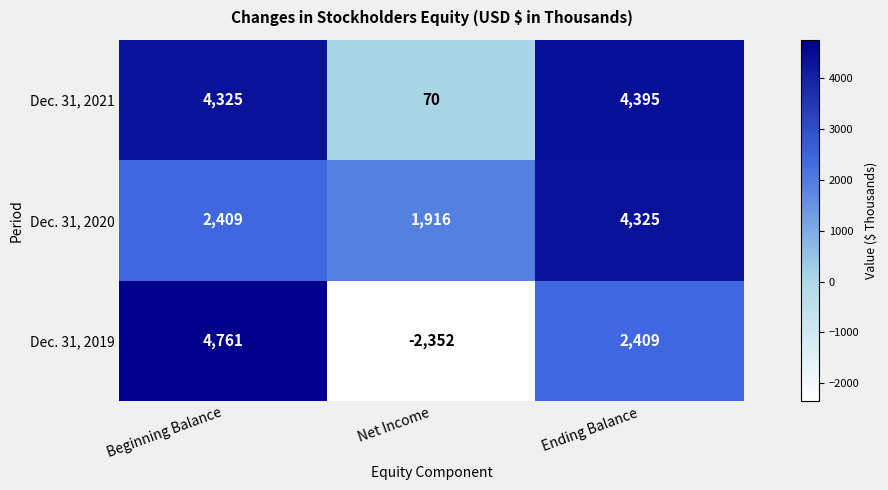

What is the approximate value of Dec. 31, 2020 at Net Income, to the nearest 50?

1900